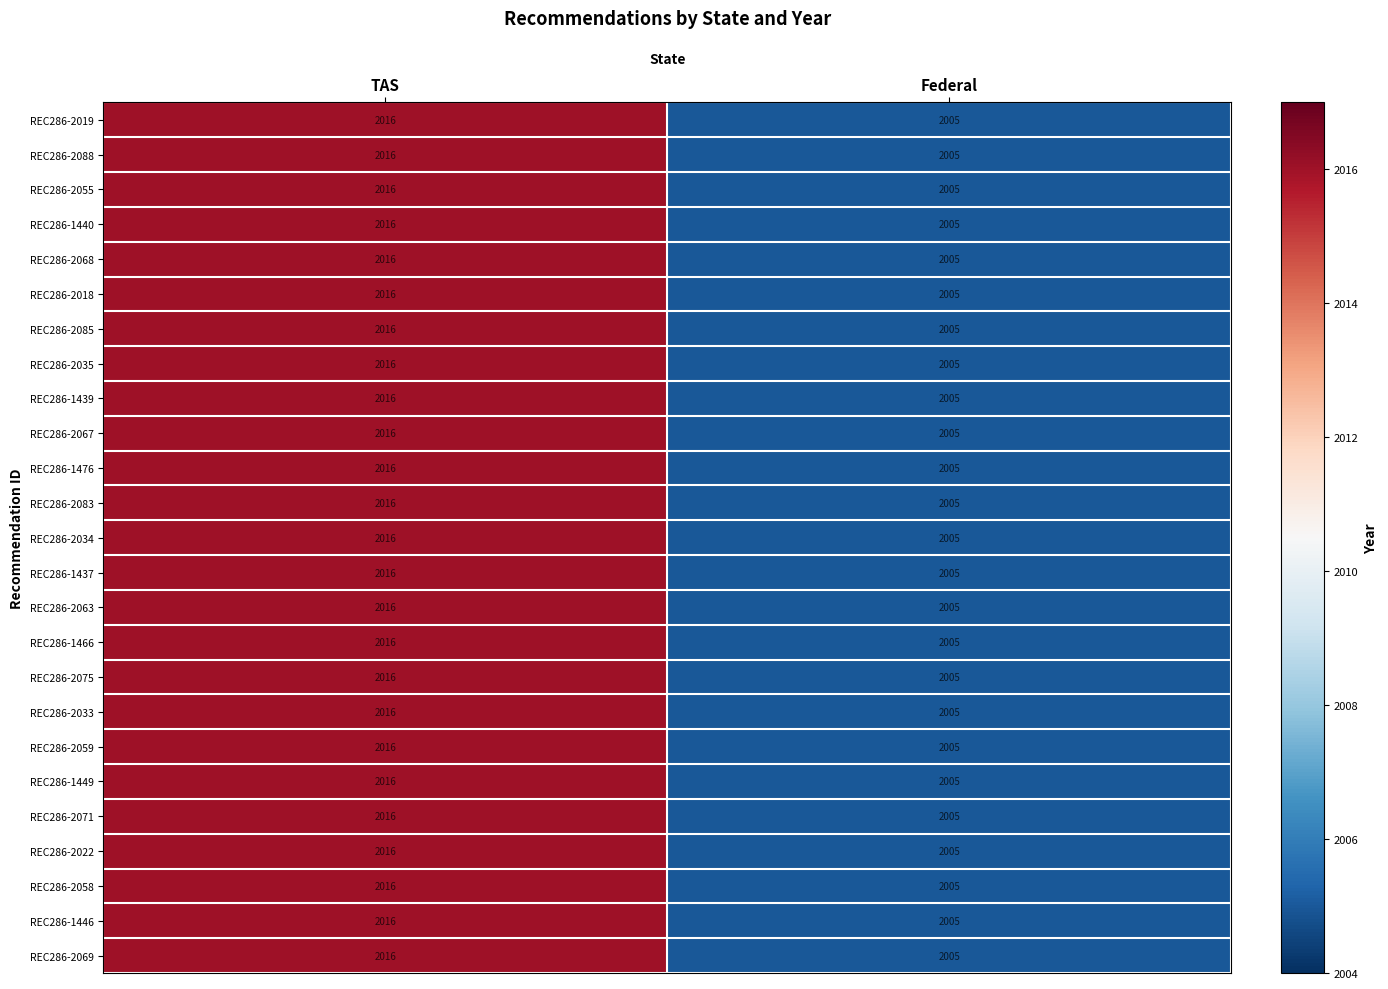

Count the number of categories in the chart.

2